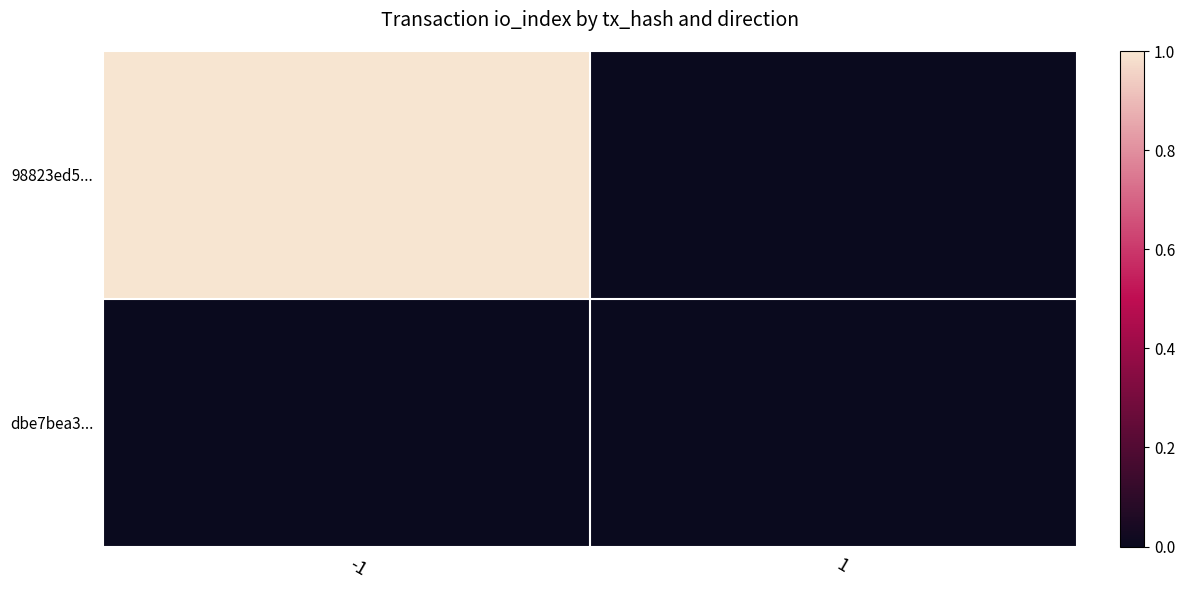

At -1, list the series in order from smallest to largest.

dbe7bea3..., 98823ed5...